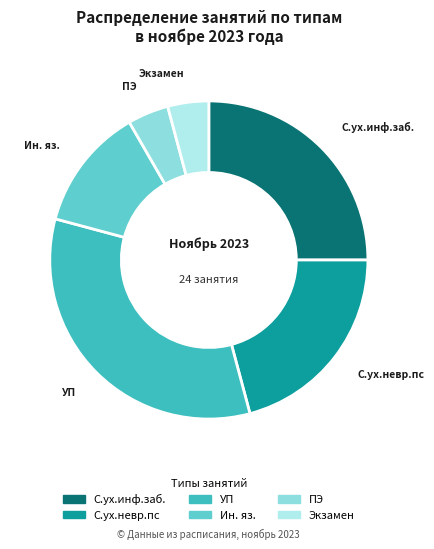

Does С.ух.инф.заб. account for over 50% of the chart?

No